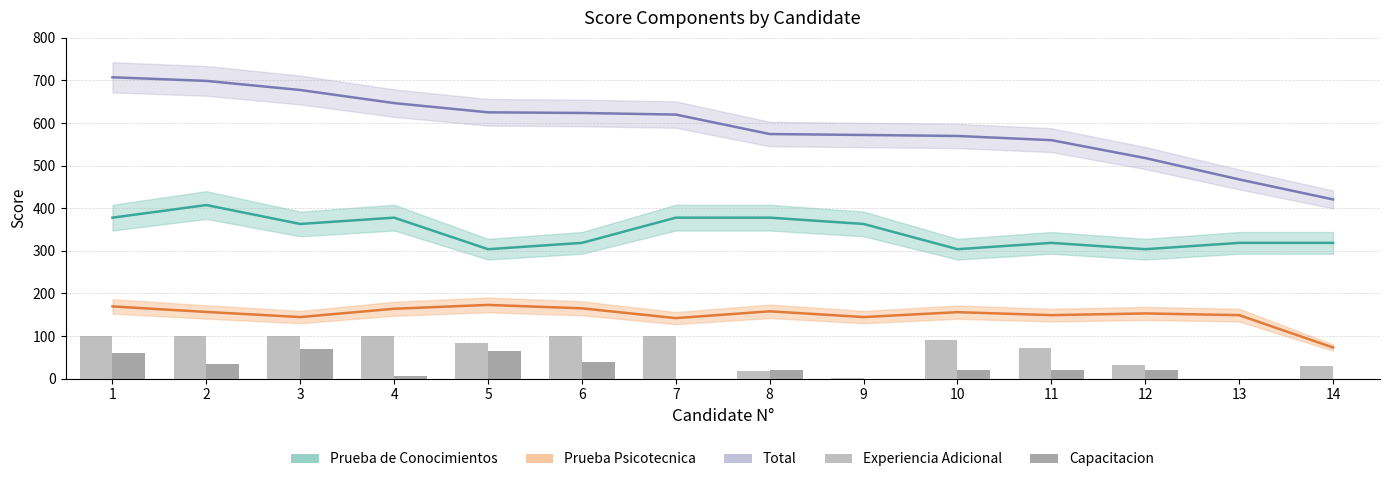

What value does the Total series have at 10?

569.6